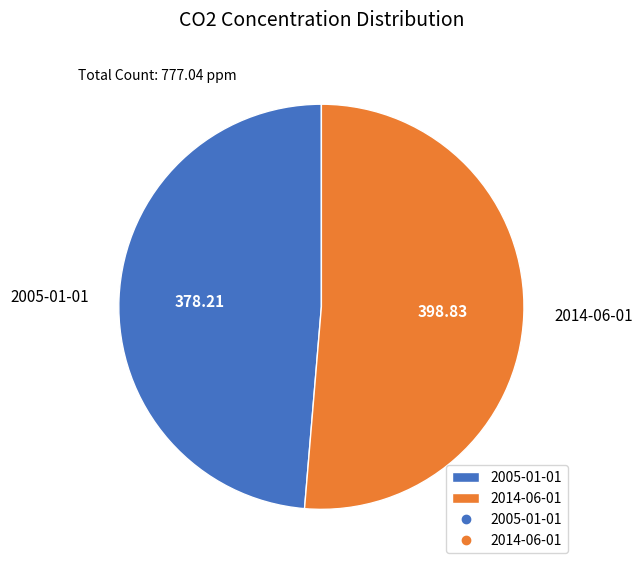

Is it true that 2014-06-01 is 51% of the pie?

True